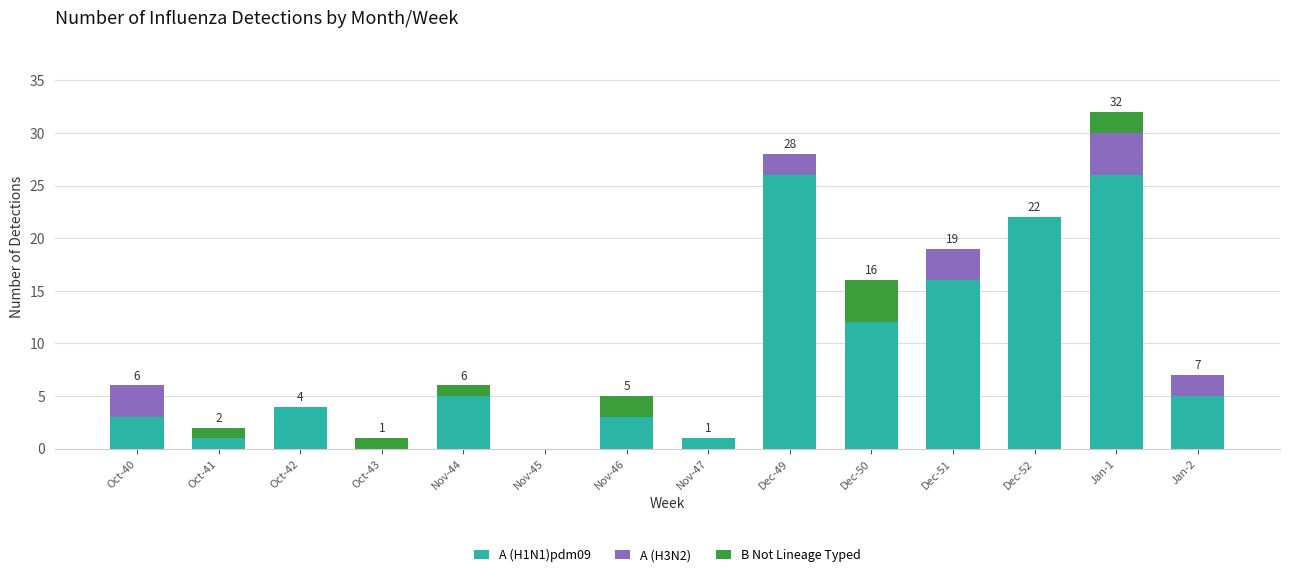

At which category is the sum across all series the highest?

Jan-1